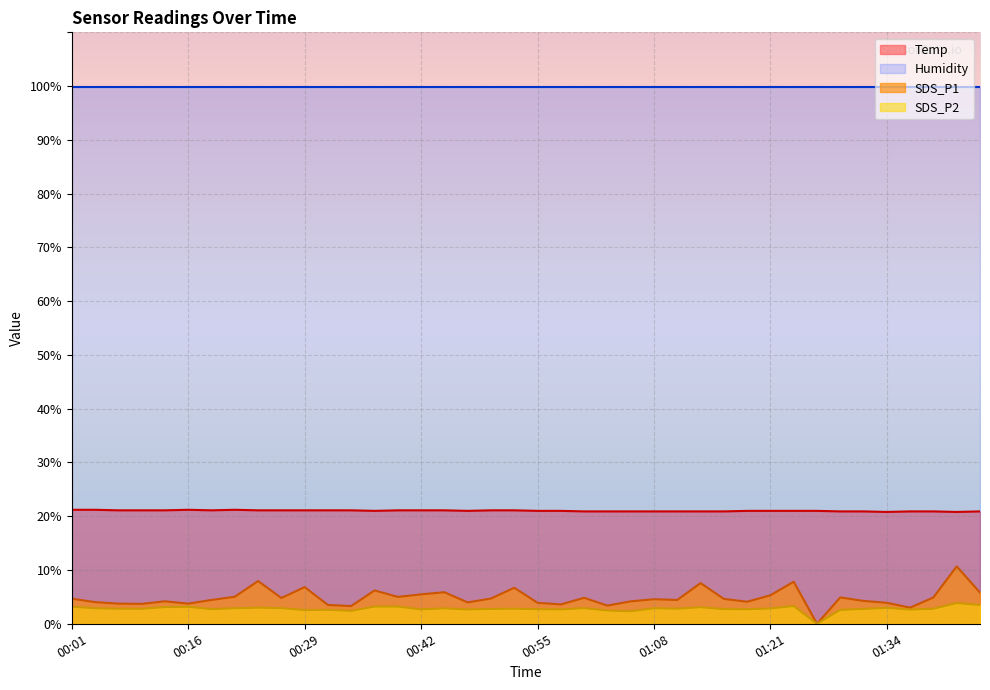

Does the chart display data point markers on the line(s)?

No